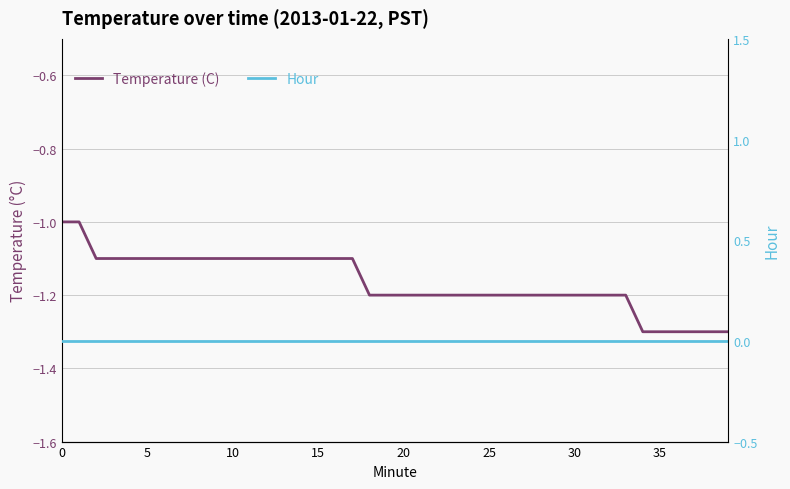

At which label does Temperature (C) reach its minimum?

34